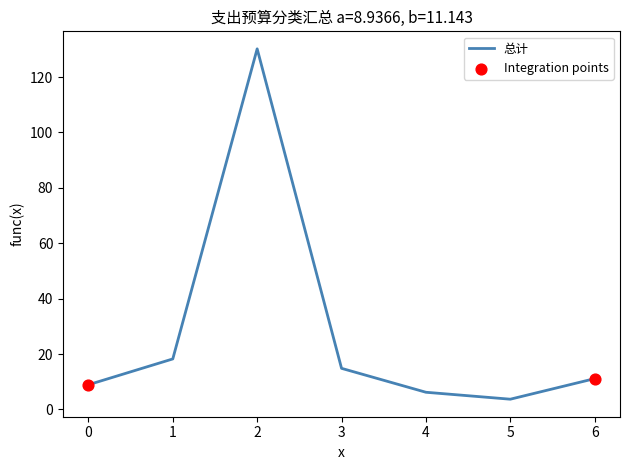

What is the change in value from 2 to 3?

-115.3